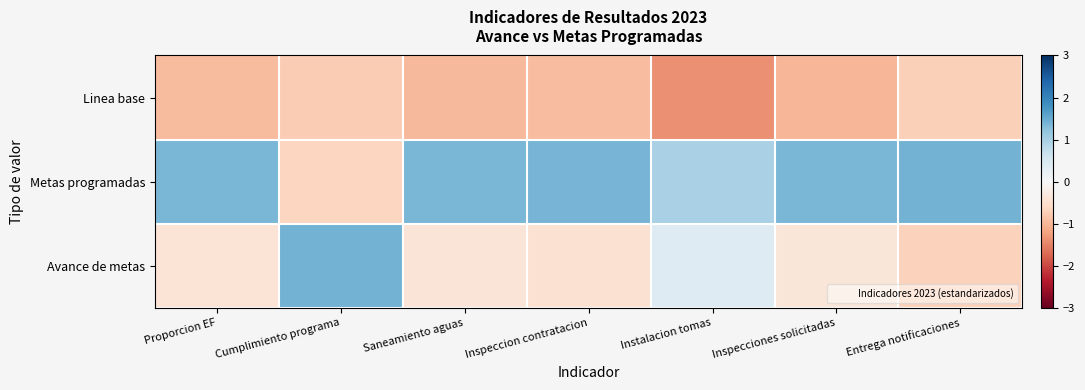

Which series changed the most between Inspecciones solicitadas and Entrega notificaciones?

Avance de metas